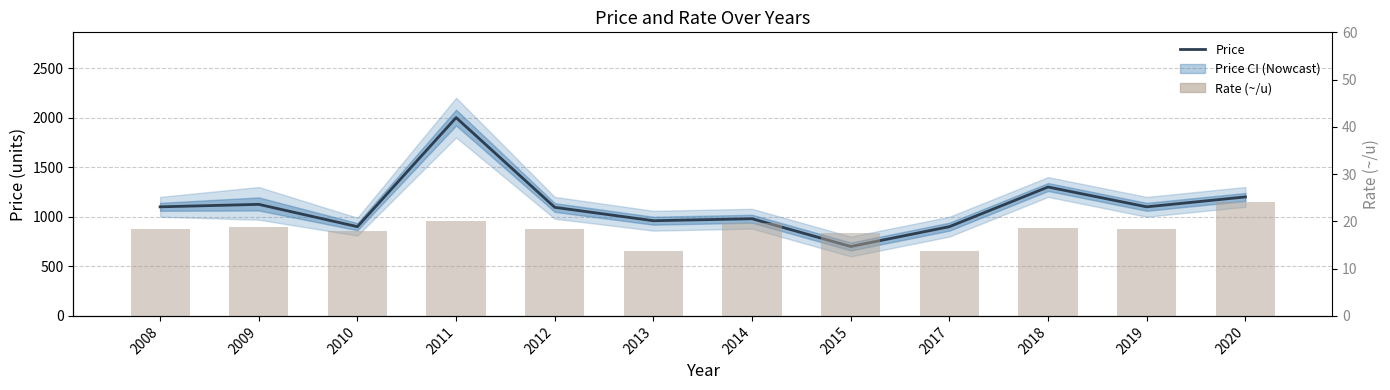

The Price series shows 1200.0 at 2020. True or false?

True